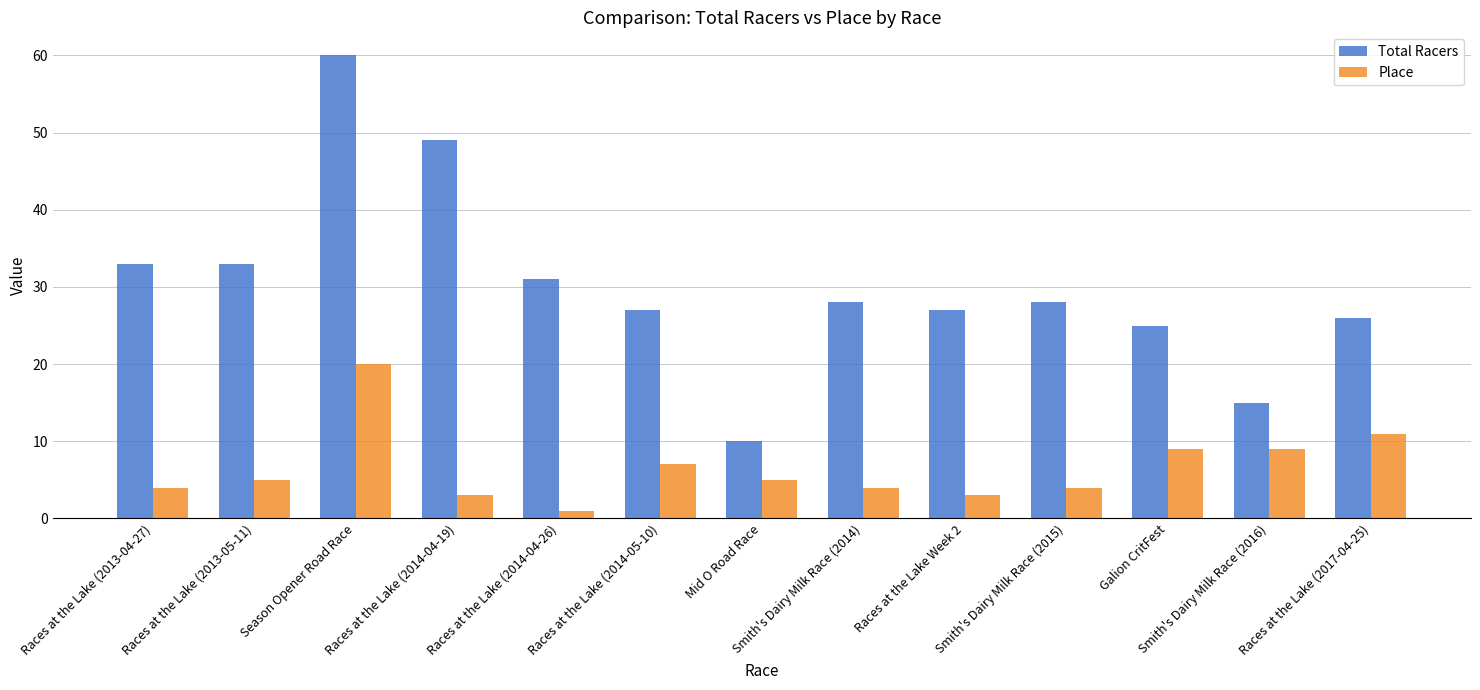

Read the Total Racers value at Smith's Dairy Milk Race (2015), to the nearest 10.

30